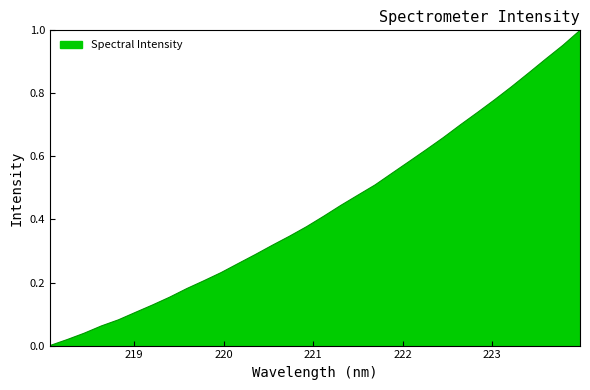

How many values are above zero?

31